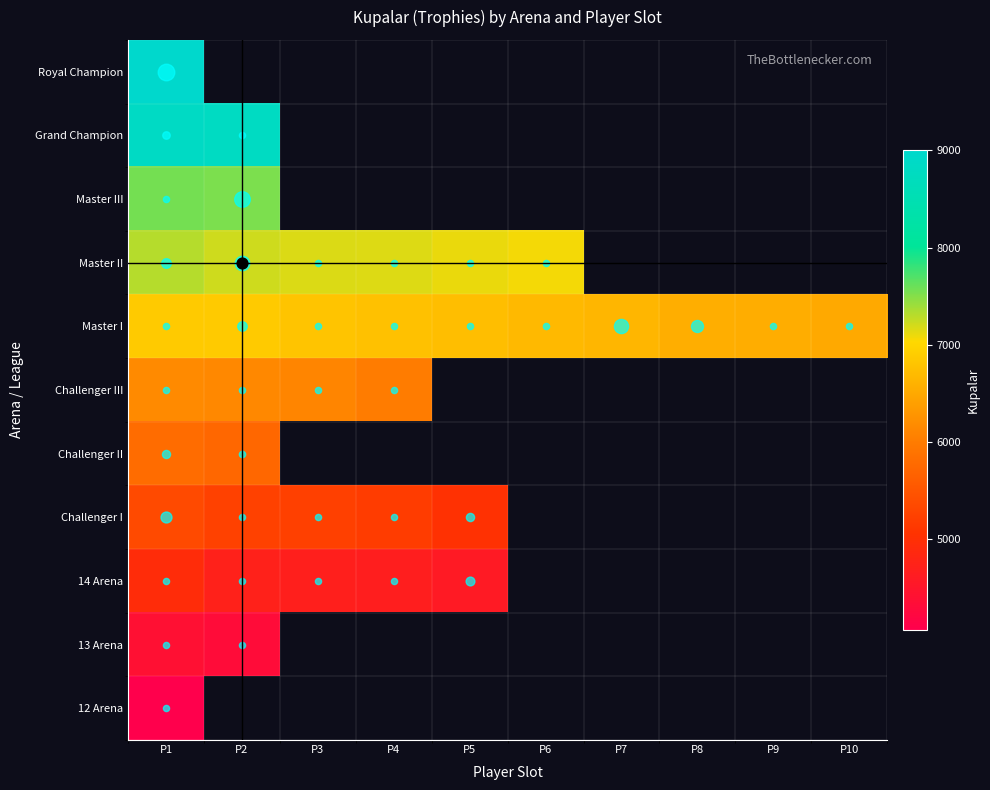

Count the number of categories in the chart.

10